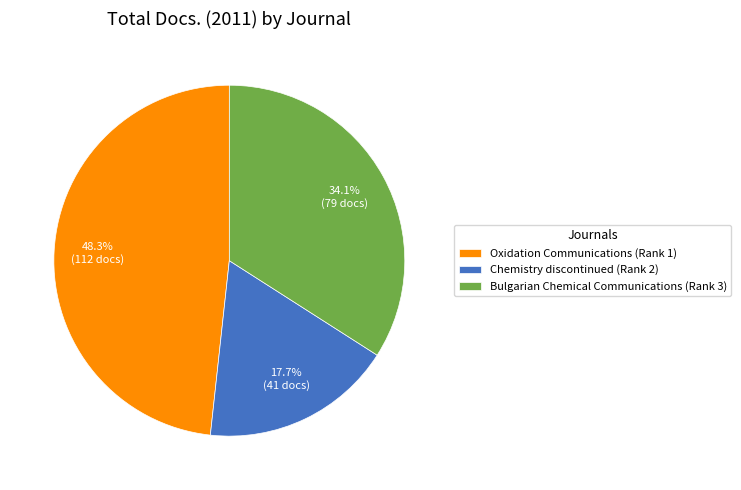

To the nearest percent, what percentage of the pie is Bulgarian Chemical Communications (Rank 3)?

34%